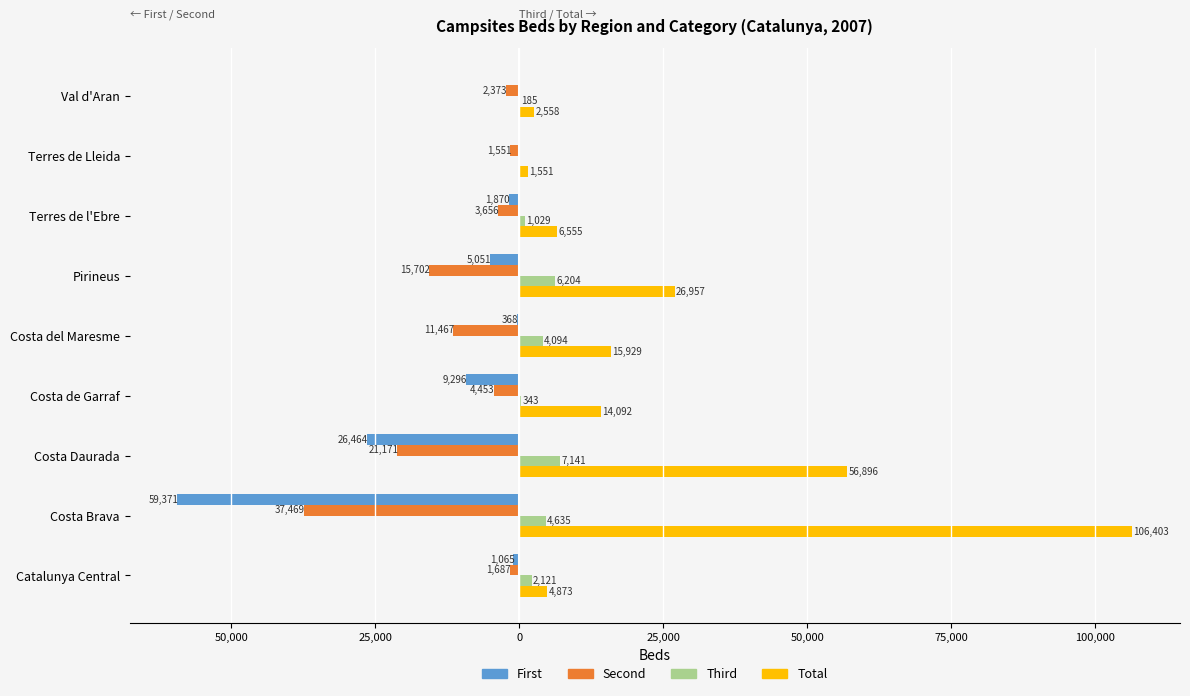

What are all the series names shown in the legend?

First, Second, Third, Total